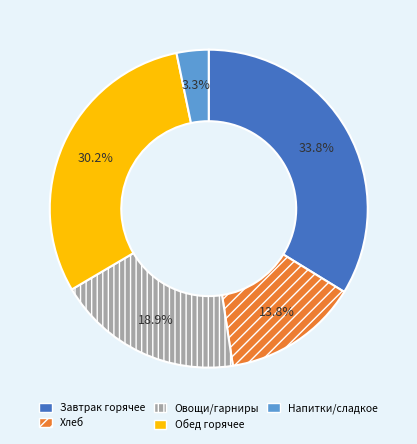

What is the ratio of the value at Обед горячее to the value at Хлеб?

2.2